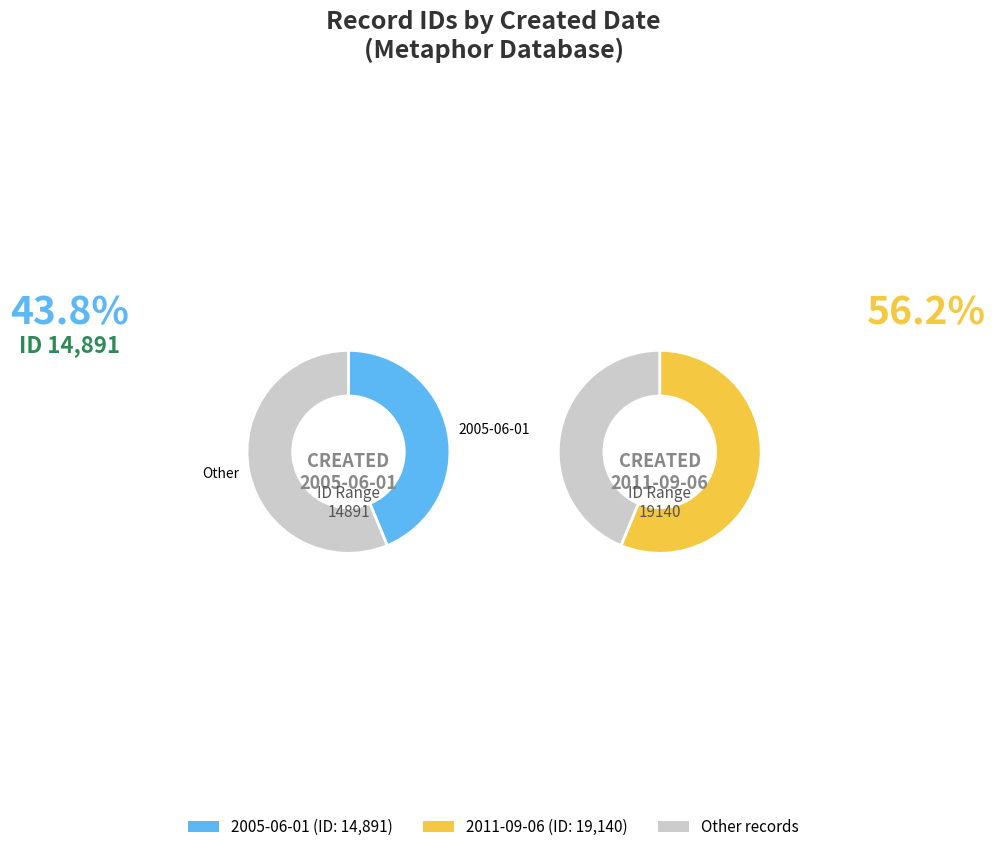

To the nearest percent, what is the average slice percentage?

50%